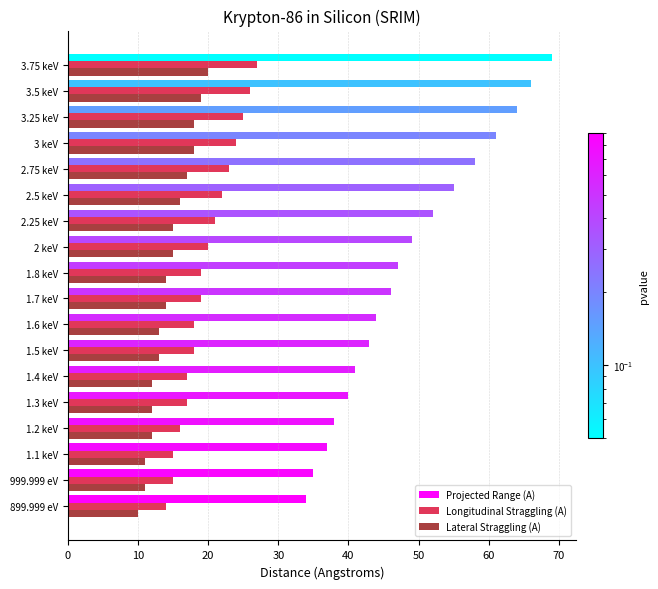

Count the Lateral Straggling (A) values in the range 12 to 17.

11